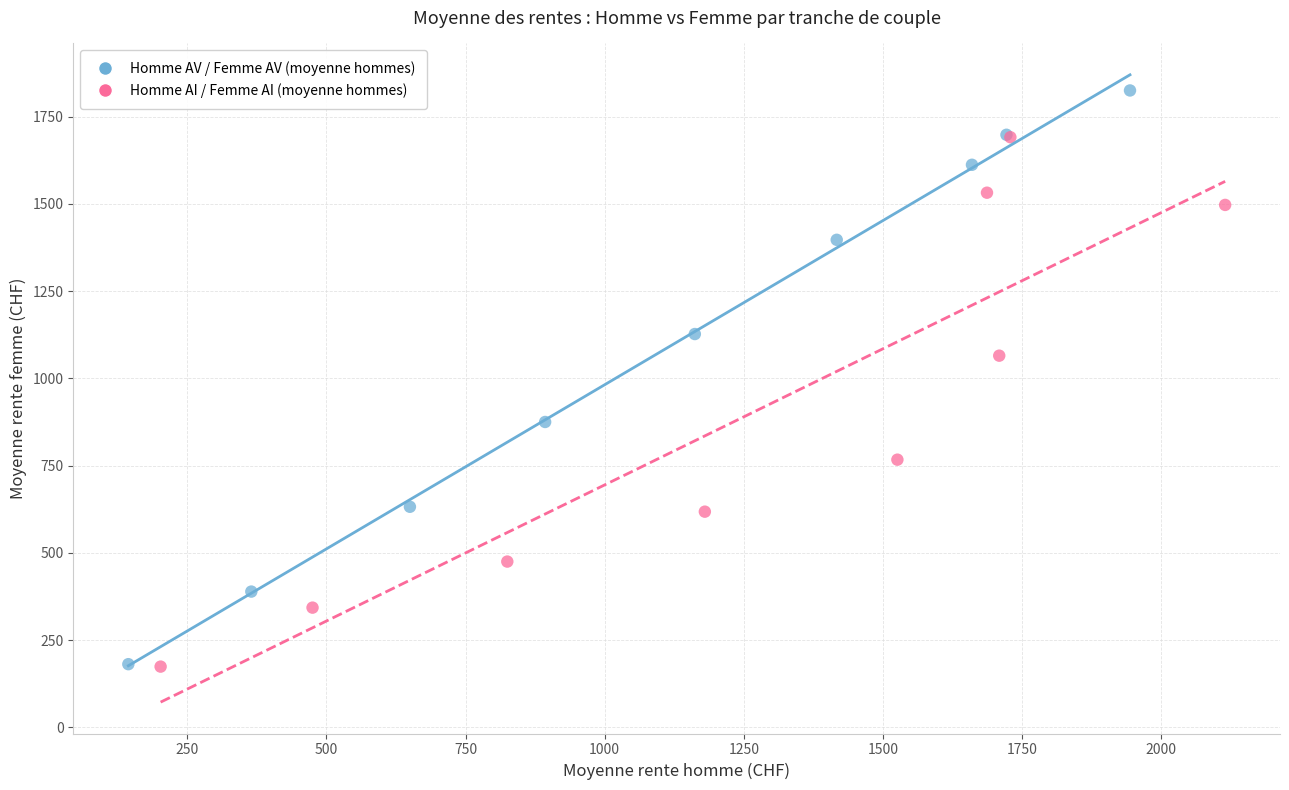

What are all the series names shown in the legend?

Homme AV / Femme AV (moyenne hommes), Homme AI / Femme AI (moyenne hommes)